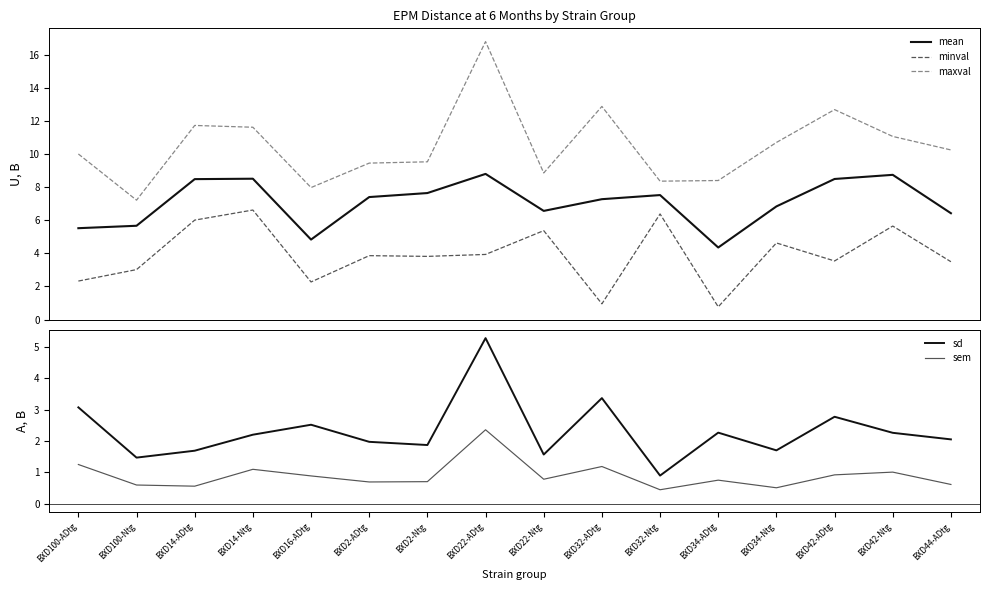

In maxval, how many points are lower than both neighbors (excluding endpoints)?

4